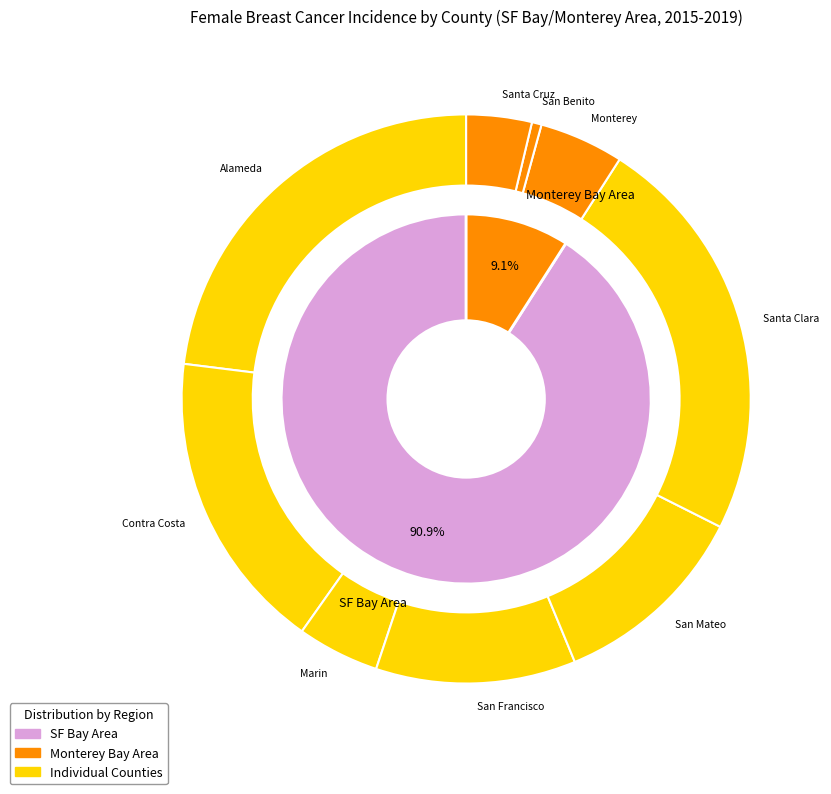

Between San Benito and San Francisco, which is larger?

San Francisco